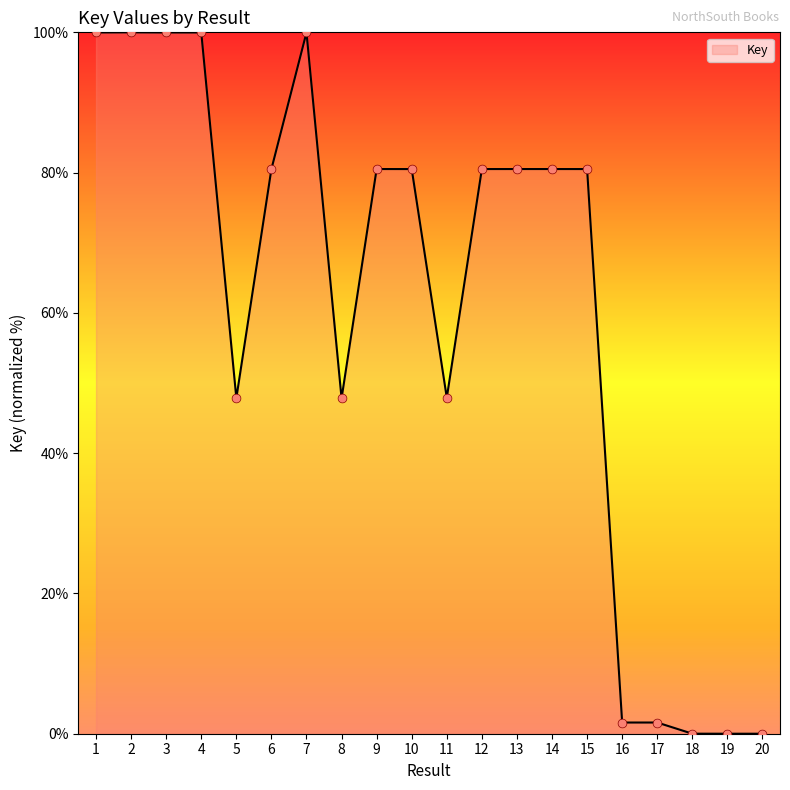

Between 7 and 5, which is larger?

7